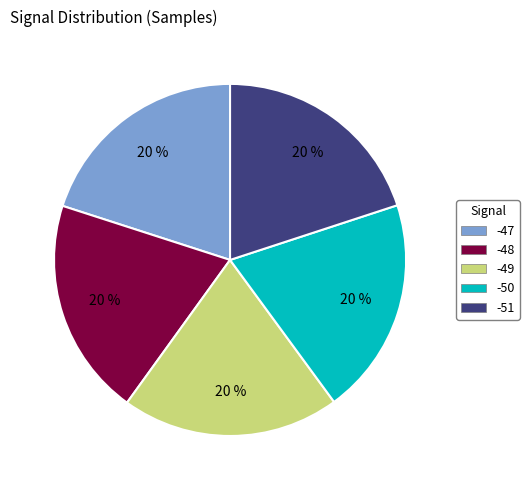

To the nearest percent, what is the average slice percentage?

20%